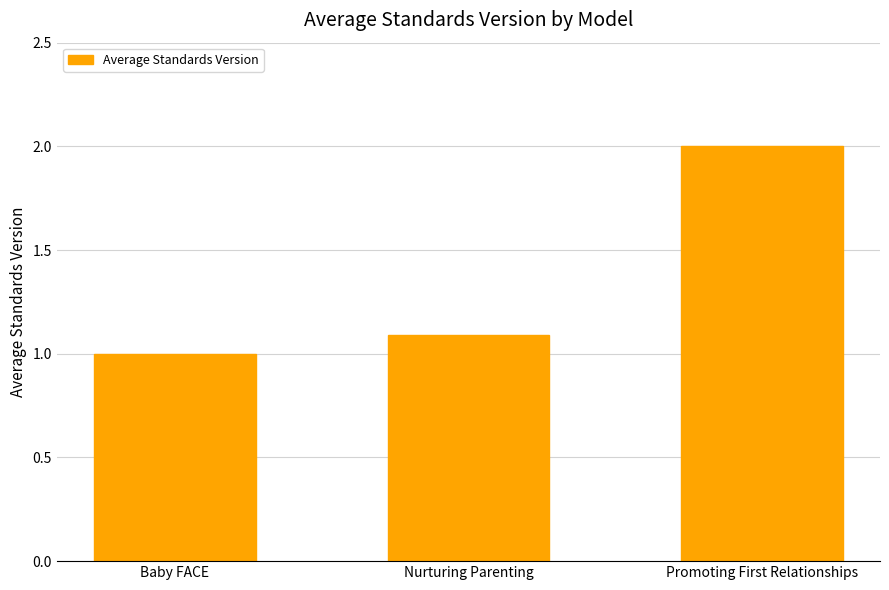

What is the change in value from Baby FACE to Promoting First Relationships?

+1.0